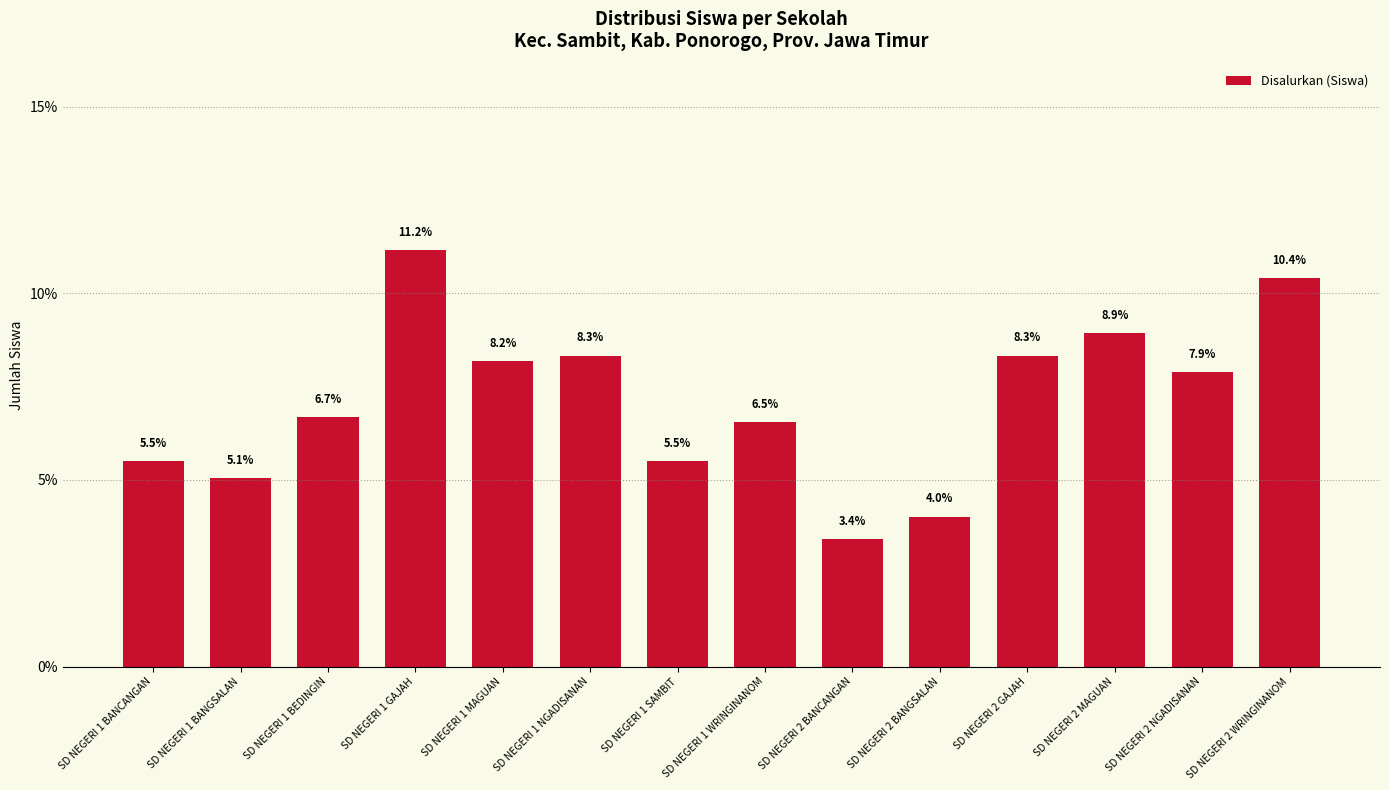

Which category has the highest value across all series?

SD NEGERI 1 GAJAH